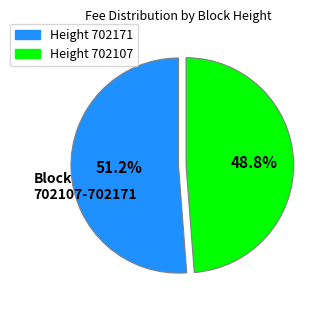

Which slice is the smallest?

Height 702107